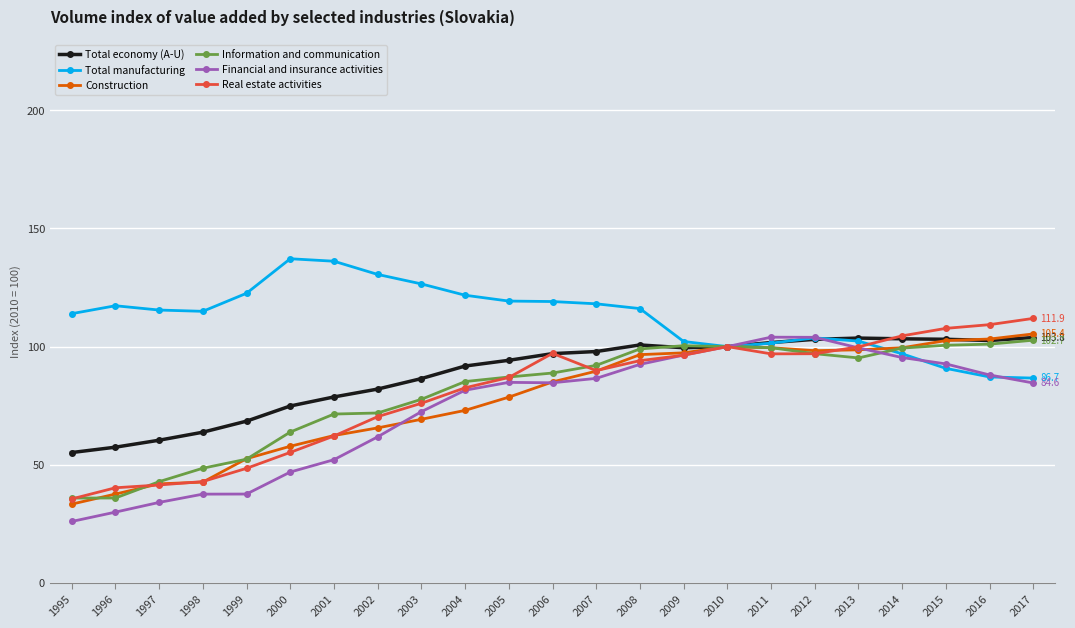

What is the value of the Construction point at the 20th from the left?

99.5